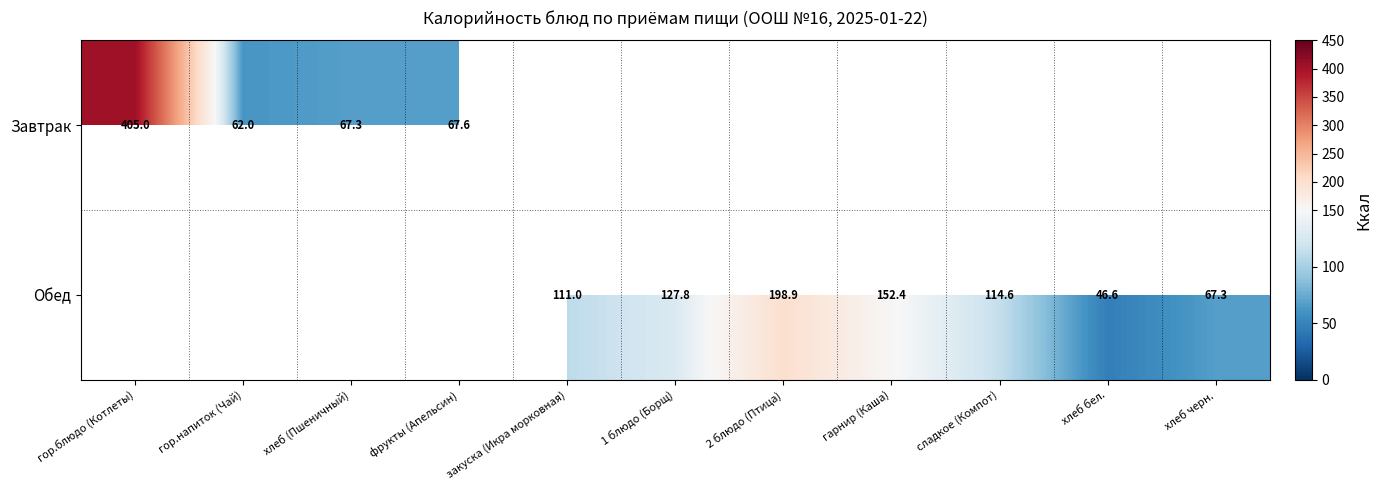

The Обед series shows 67.3 at хлеб черн.. True or false?

True